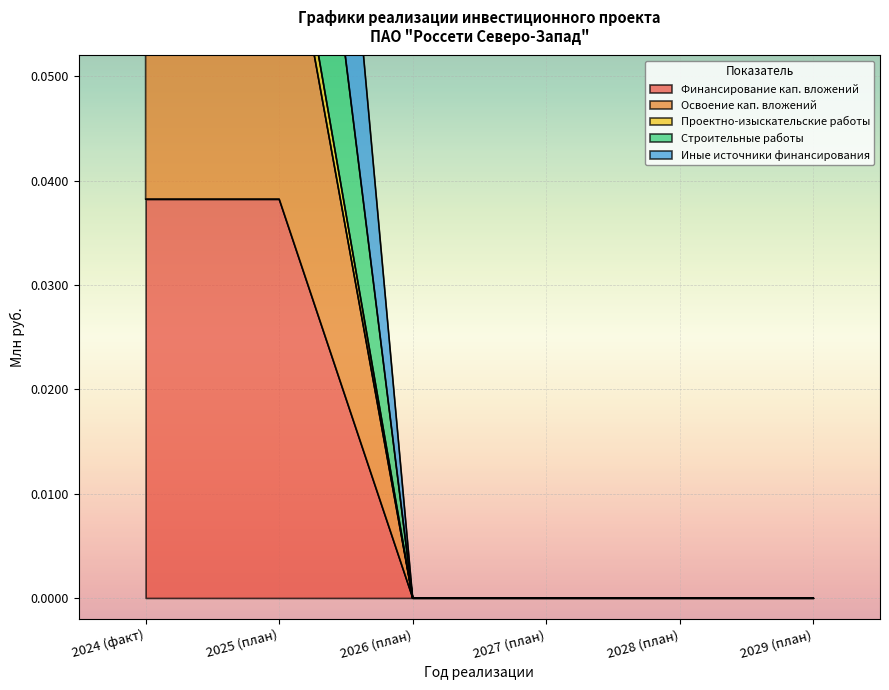

Count the number of data series in this chart.

5